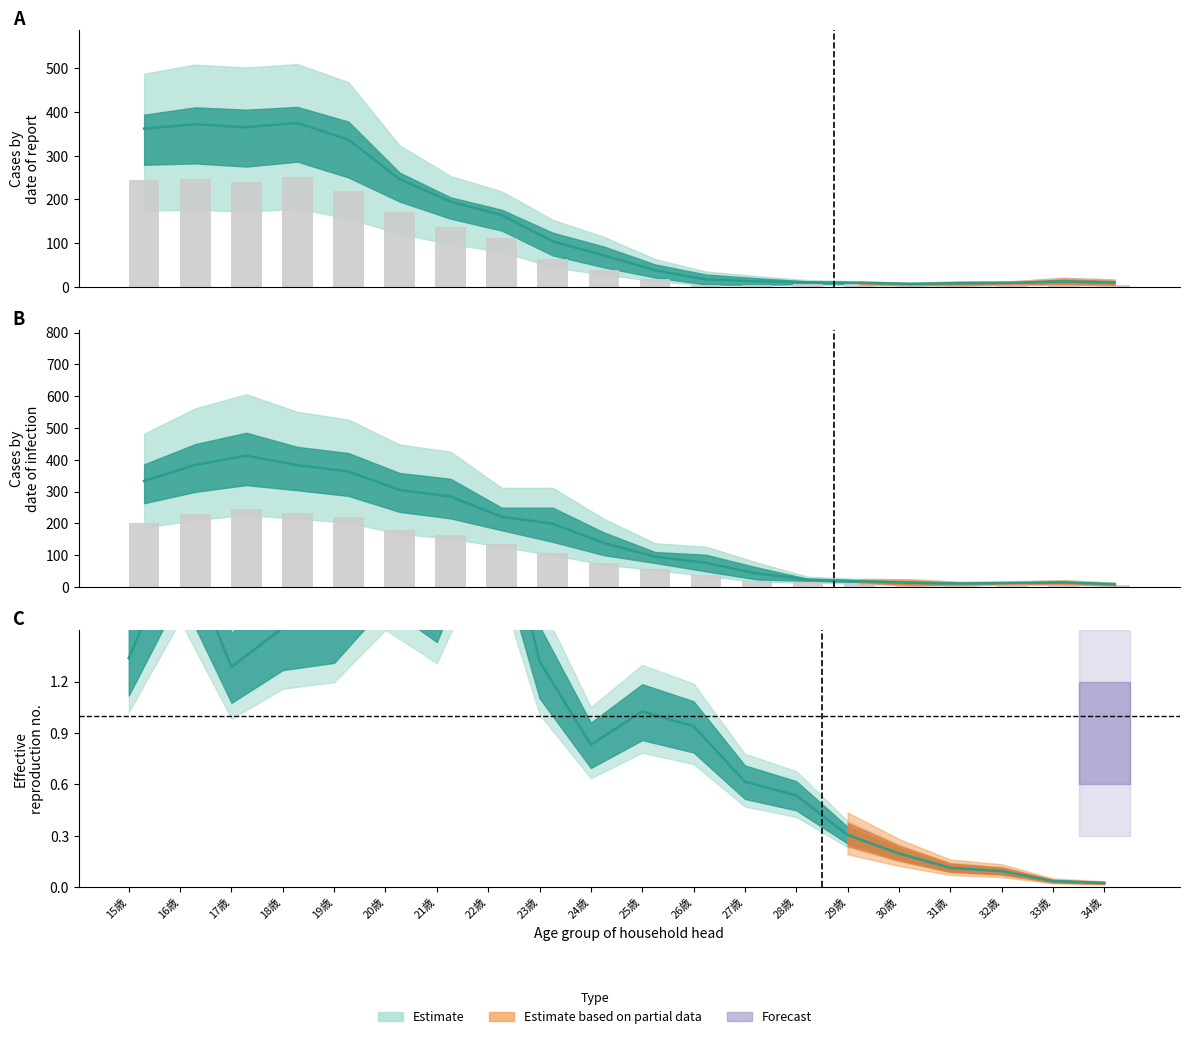

What is the label of the 10th bar from the right?

25歳